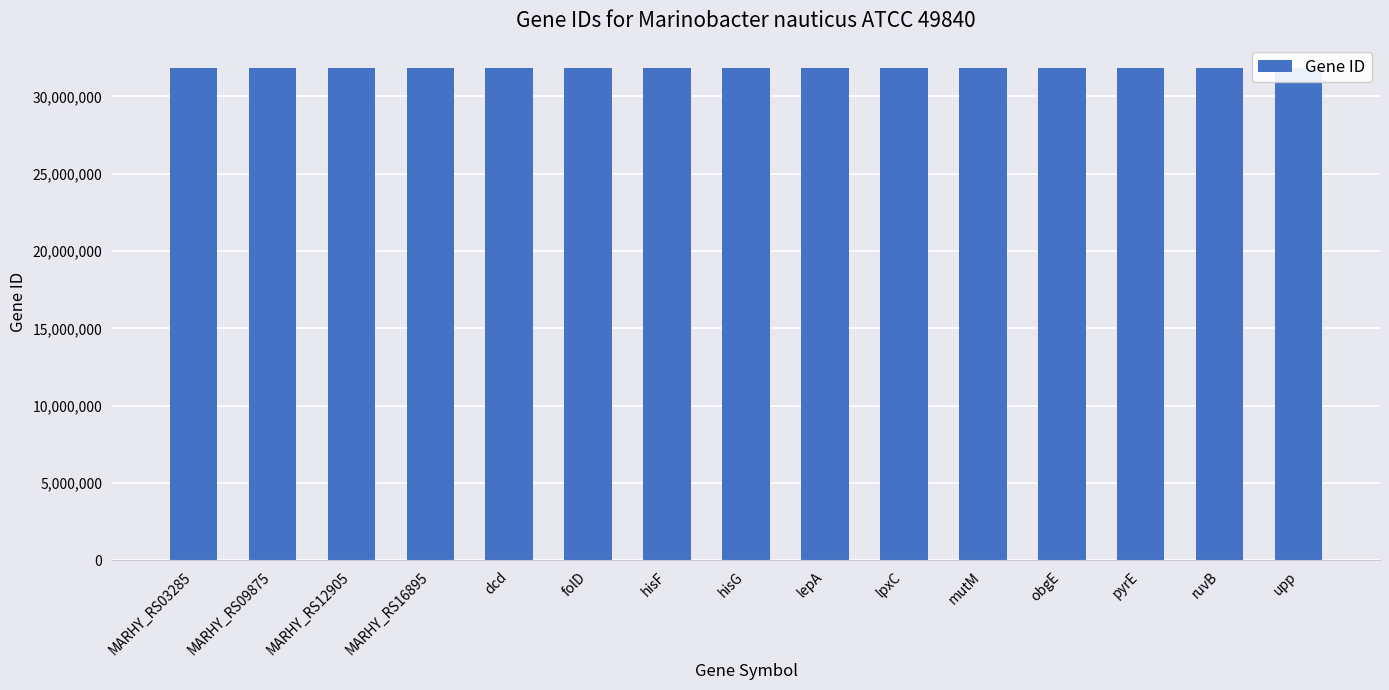

What is the greatest value displayed?

31822984